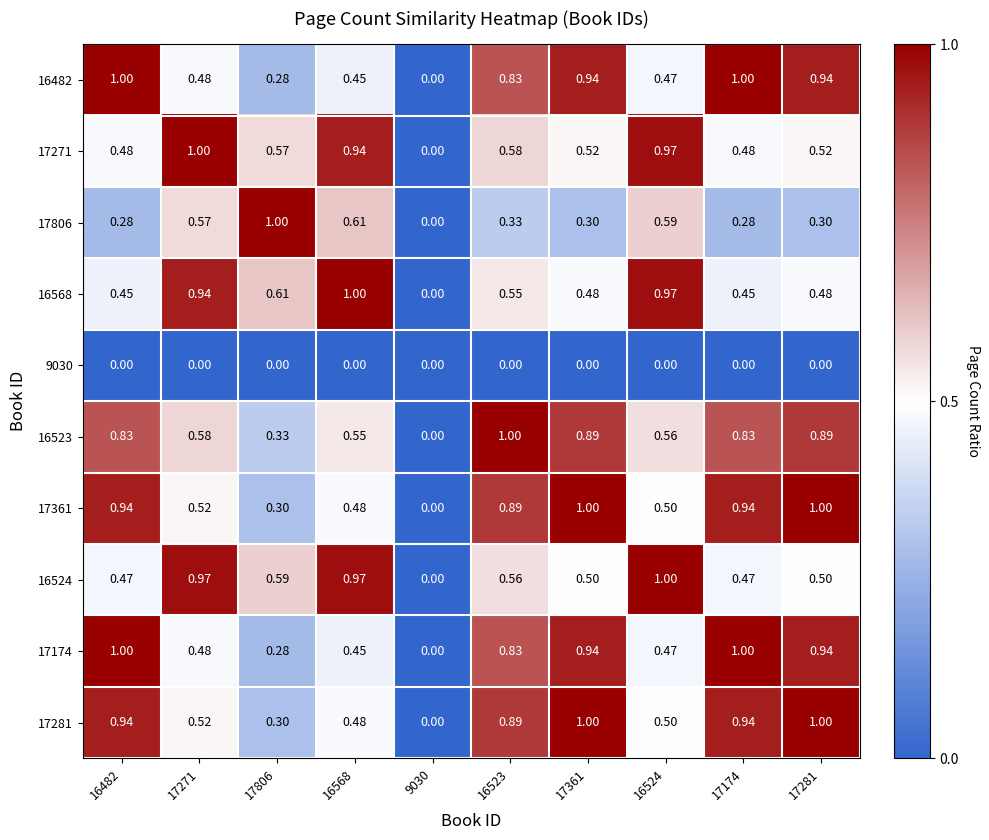

Is the value of 16568 at 17361 greater than the value of 17361 at 17281?

No